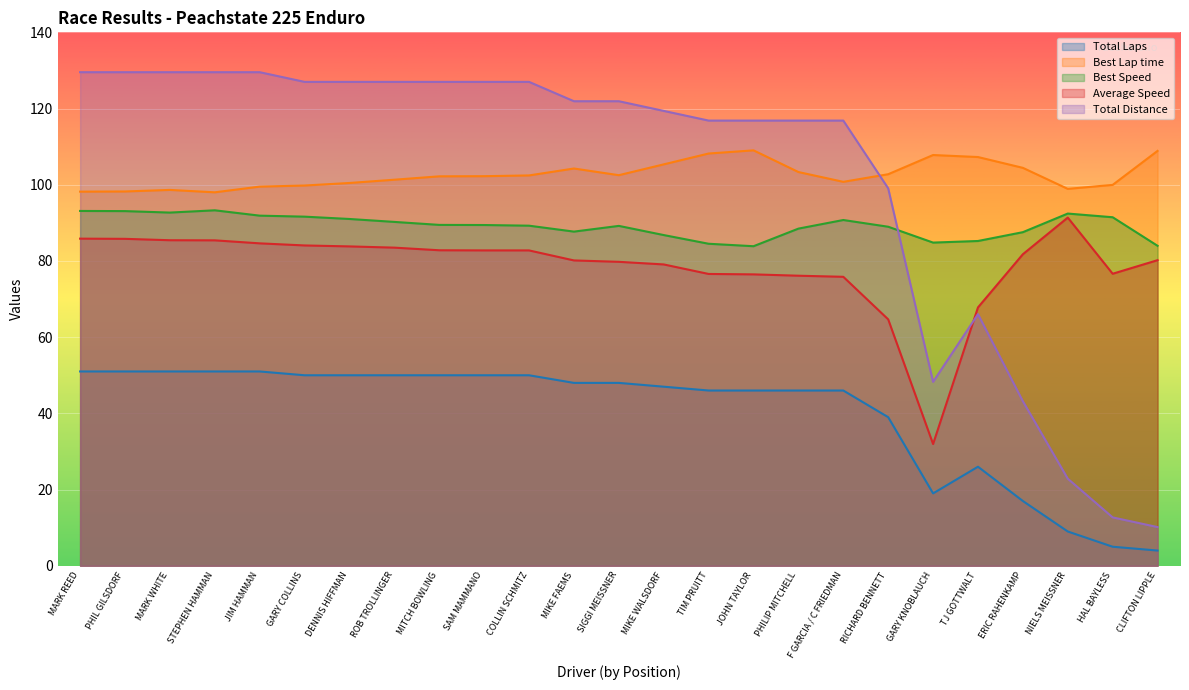

True or false: Average Speed and Best Speed intersect in this chart.

False